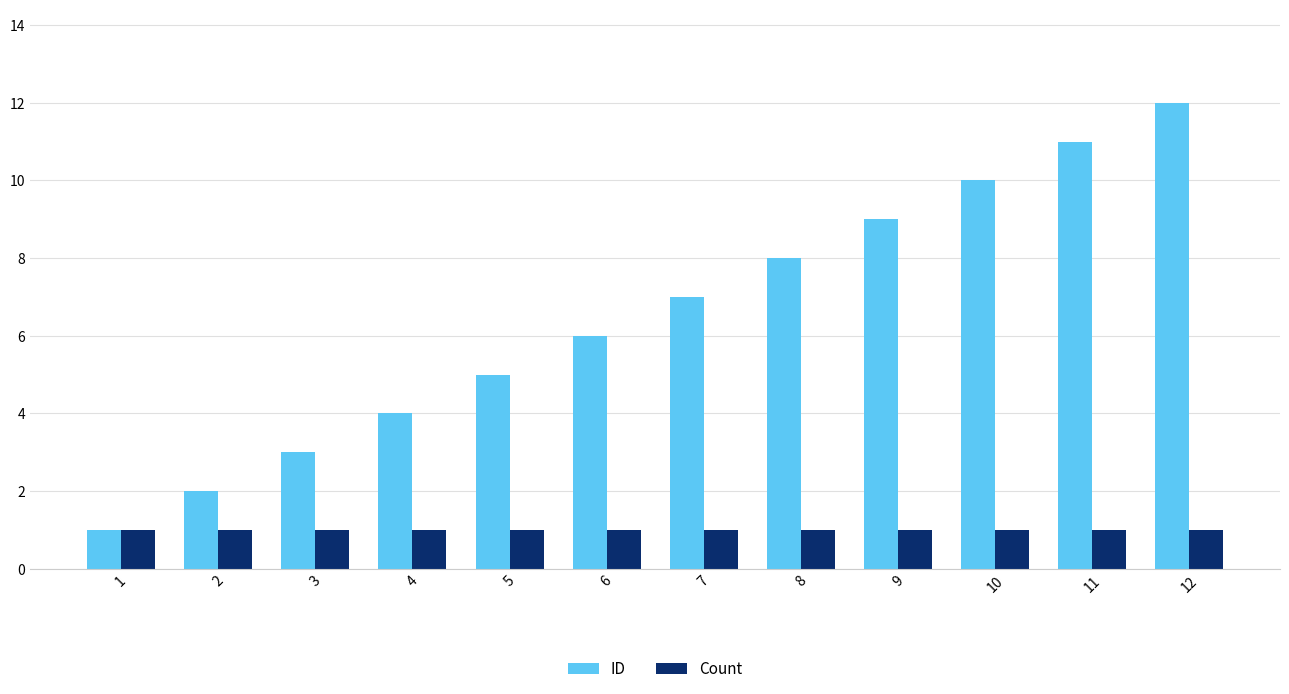

Where is ID nearest to the value 6?

6